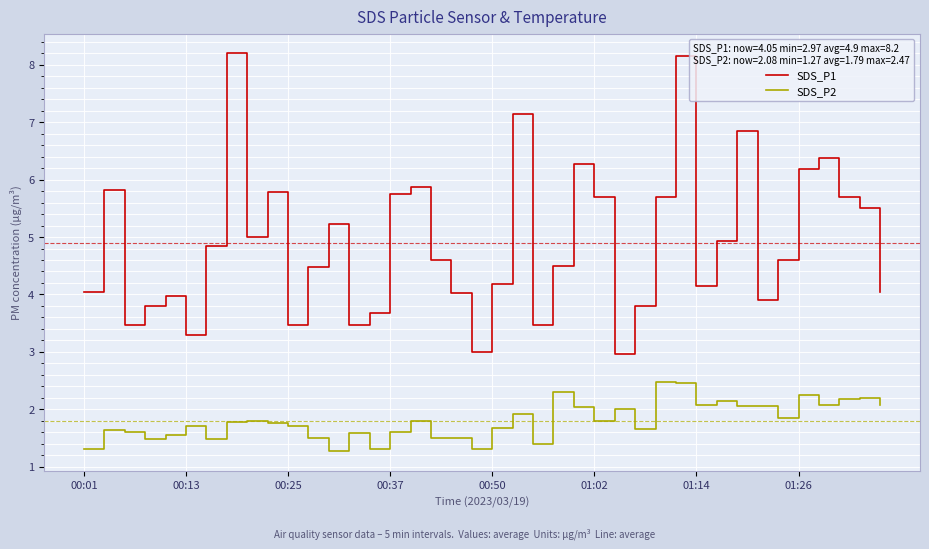

What are all the series names shown in the legend?

SDS_P1, SDS_P2